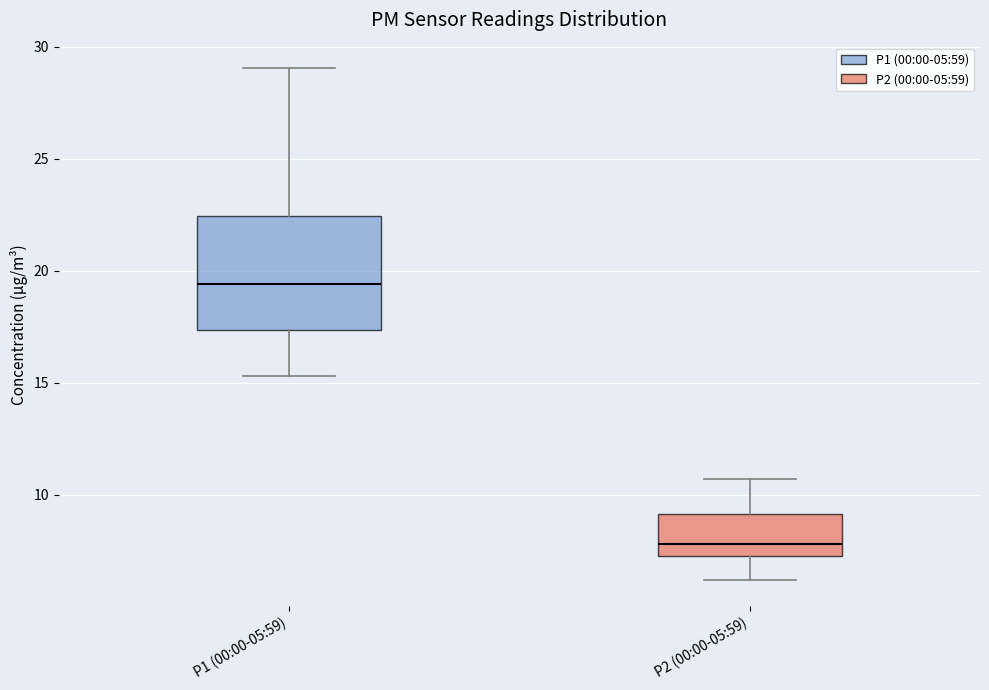

Which box is the tallest, from its lower edge to its upper edge?

P1 (00:00-05:59)